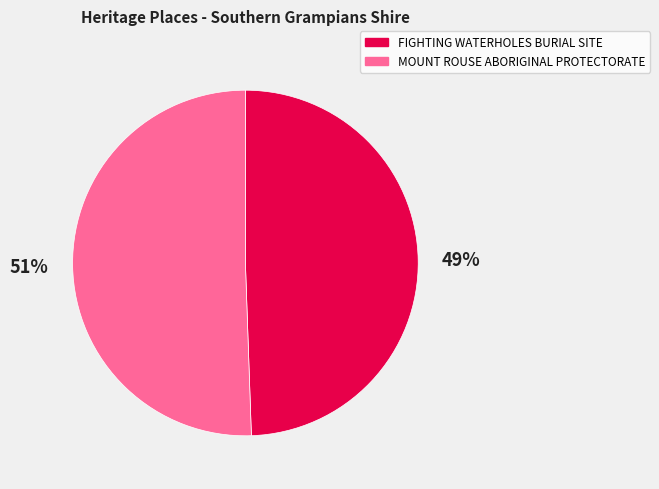

How many slices are in this pie chart?

2